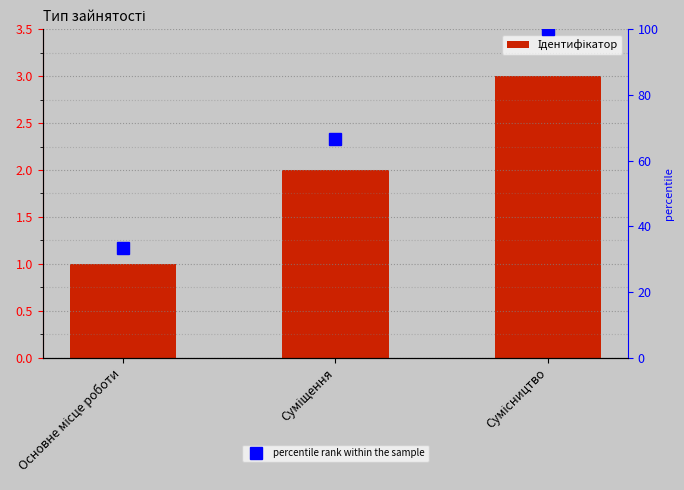

Reading left to right, what are all the values shown in this chart?

Ідентифікатор: 1.0	2.0	3.0
percentile rank within the sample: 33.3	66.7	100.0